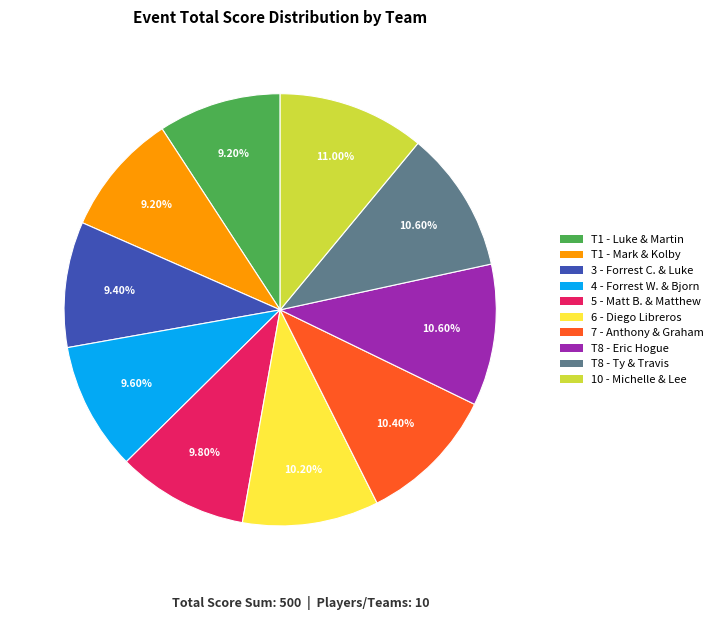

What is the ratio of the value at 4 - Forrest W. & Bjorn to the value at T1 - Luke & Martin?

1.0